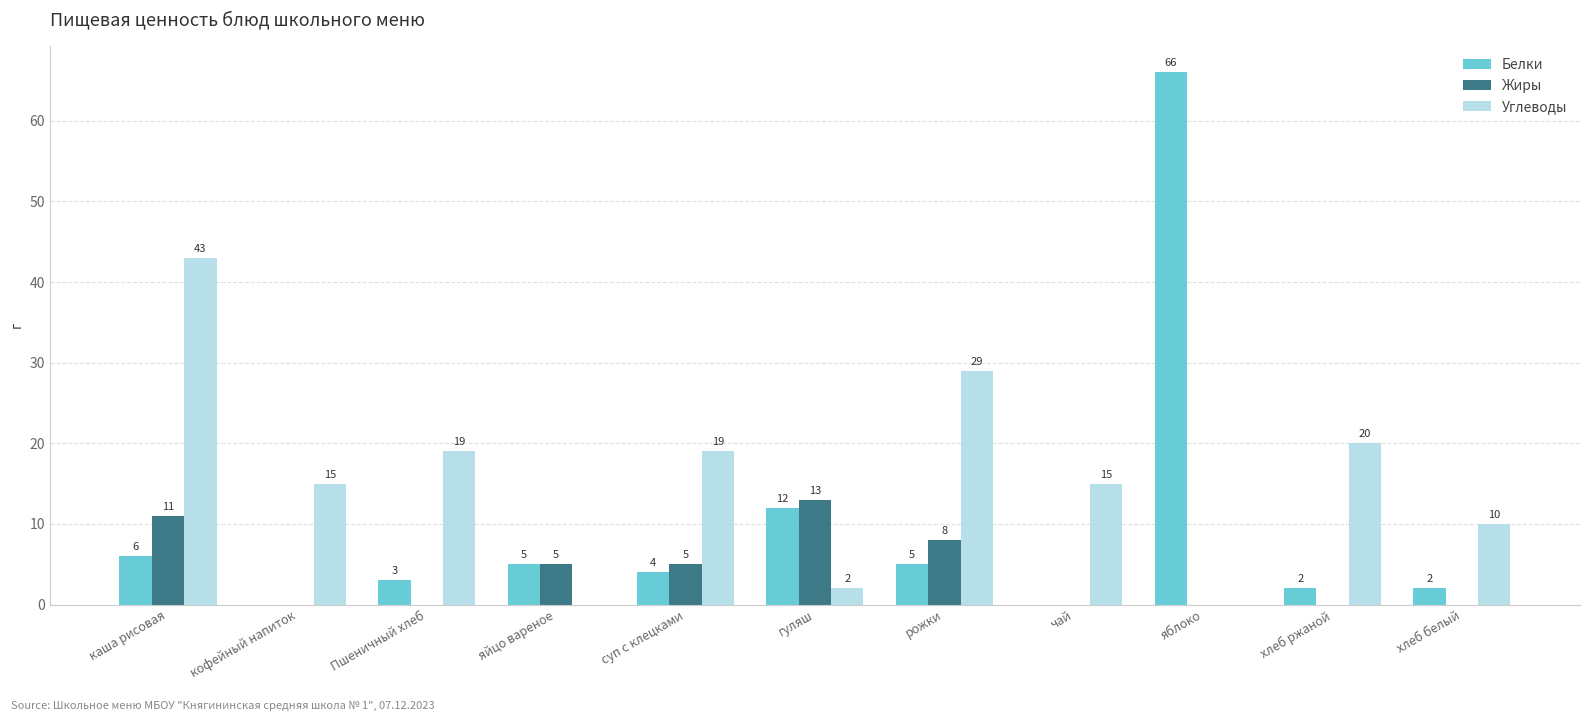

Is the value of Углеводы at суп с клецками greater than the value of Жиры at суп с клецками?

Yes